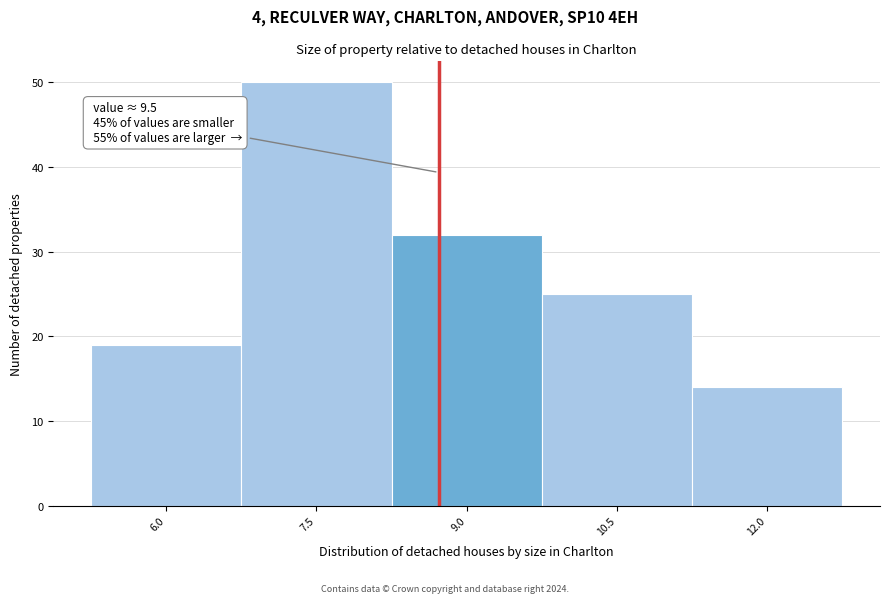

Reading left to right, extract all data points from this chart.

6.0=19	7.5=50	9.0=32	10.5=25	12.0=14